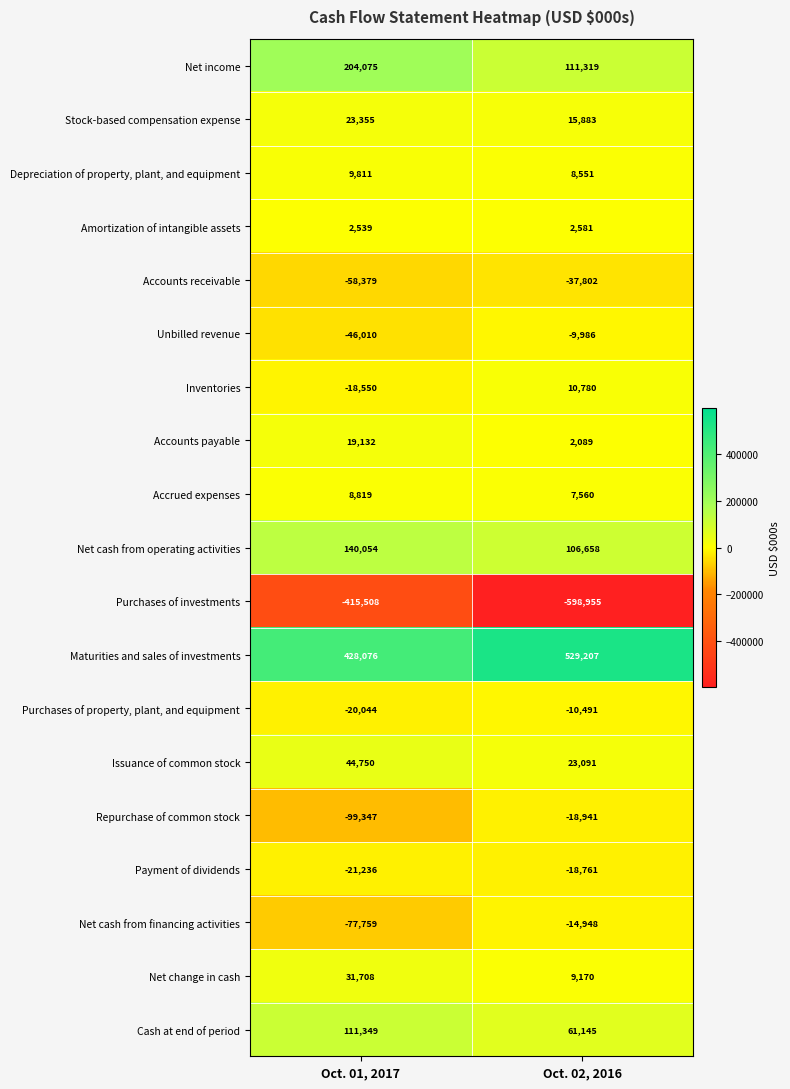

What is the smallest value displayed?

-598955